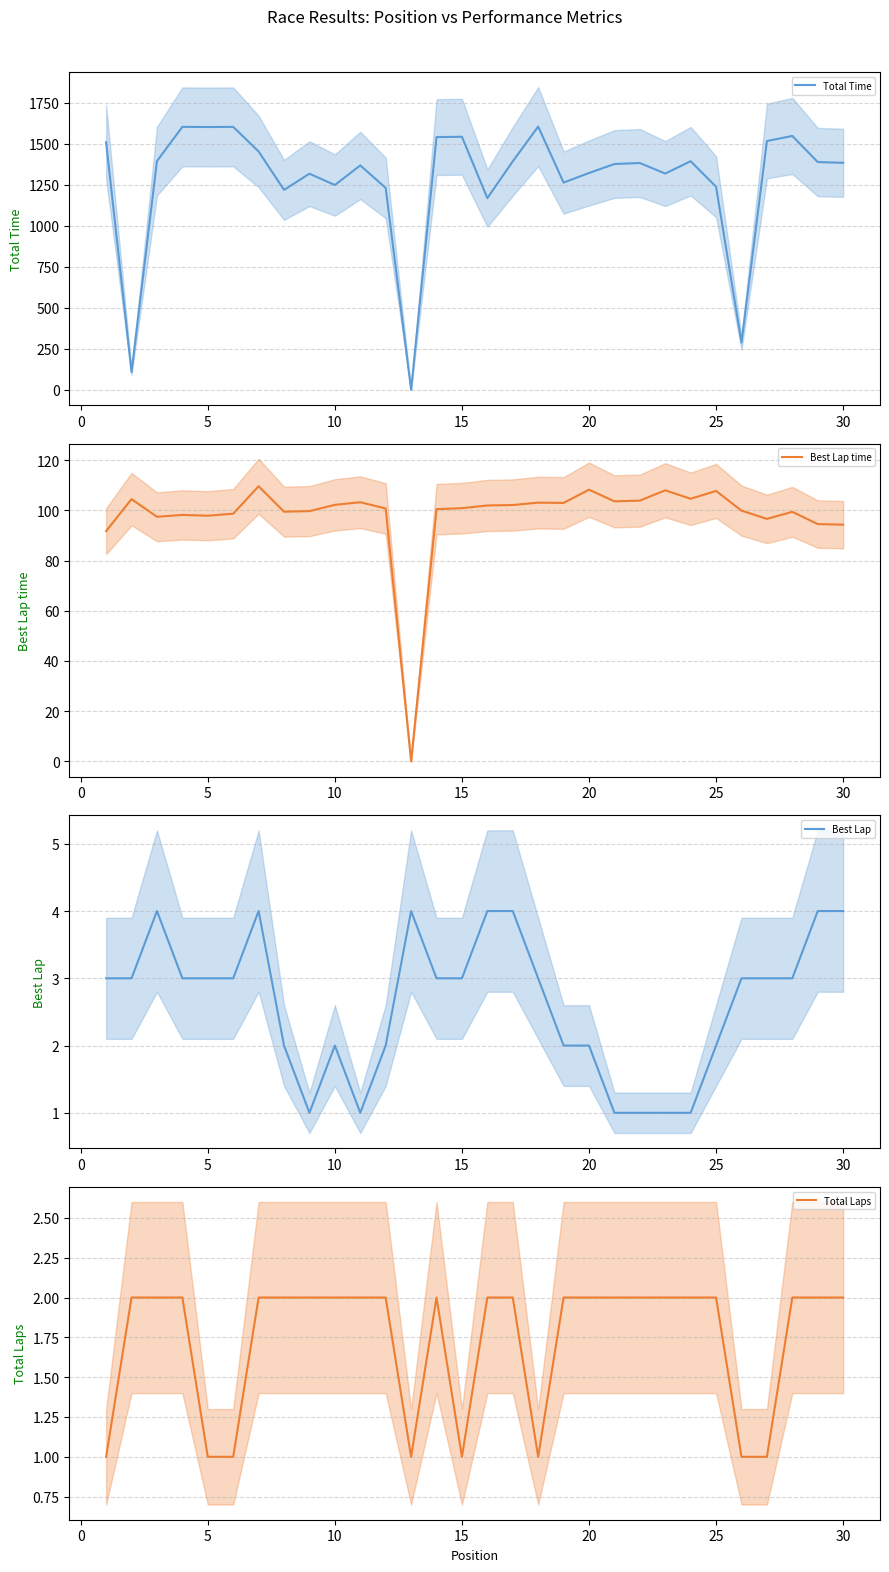

The Best Lap time series shows 97.9 at 5. True or false?

True